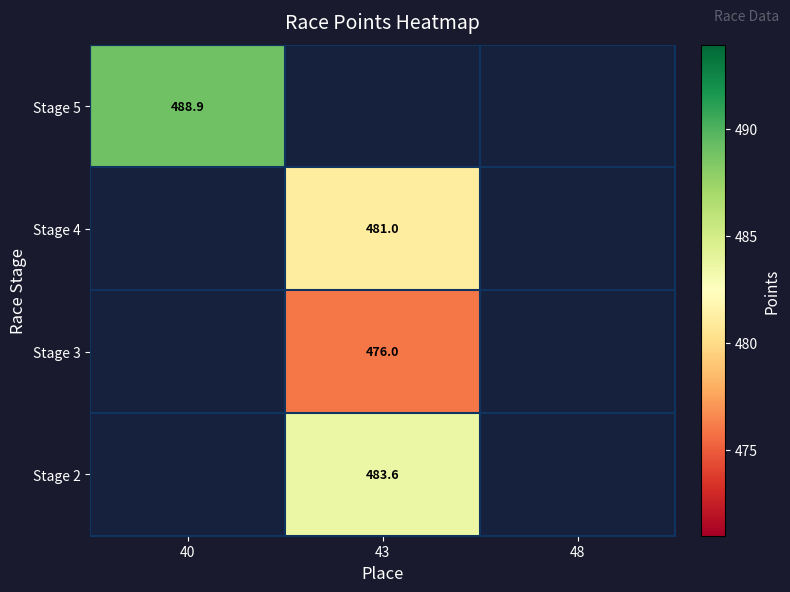

At how many categories does at least one series exceed 476?

2